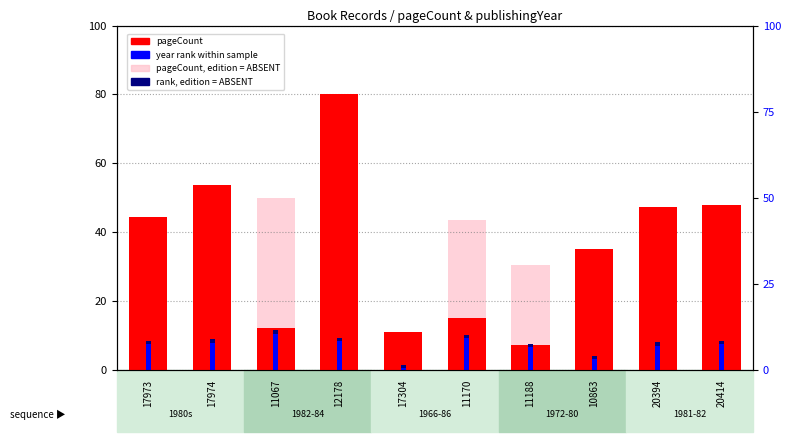

What is the label of the 9th bar from the right?

17974